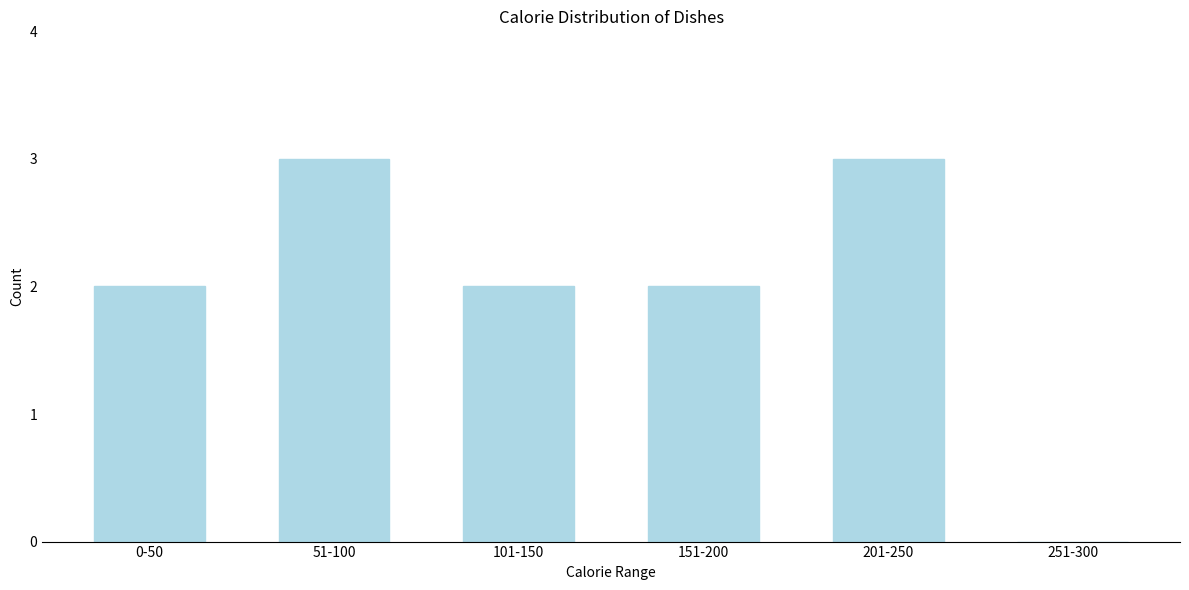

Reading left to right, list all the values displayed in this chart.

0-50=2	51-100=3	101-150=2	151-200=2	201-250=3	251-300=0